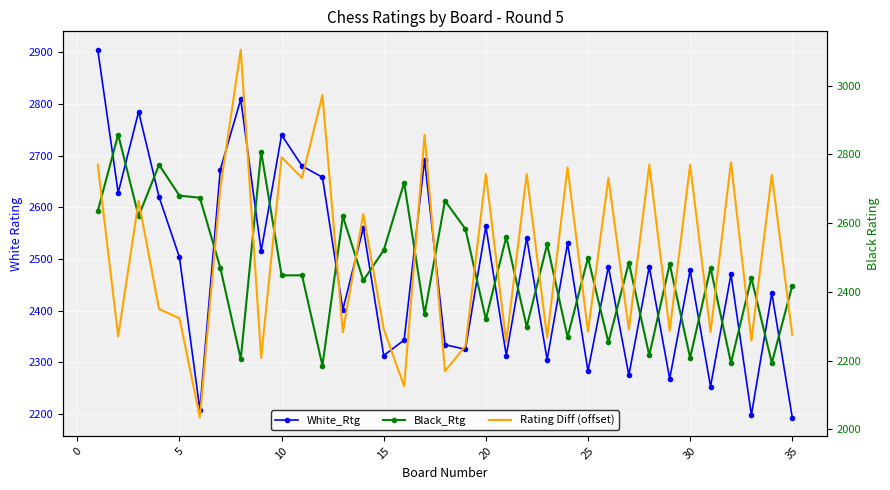

The Rating Diff (offset) series shows 4007 at 30. True or false?

False